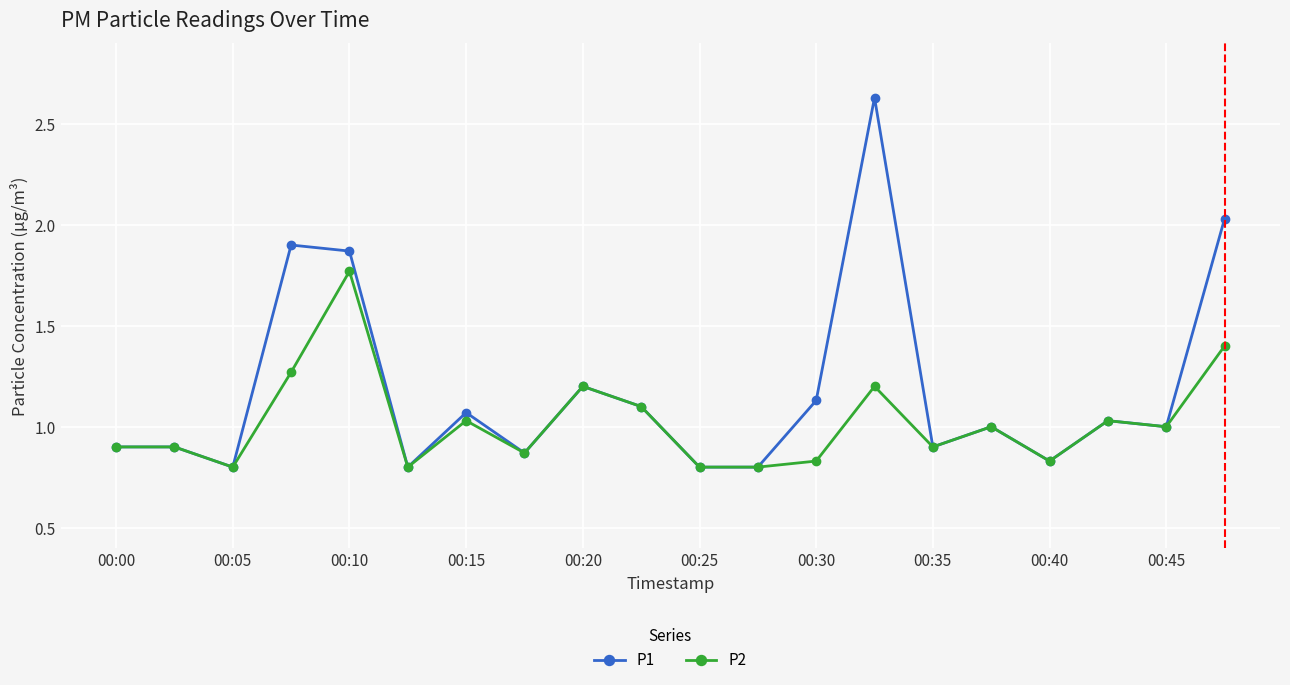

At how many categories does at least one series exceed 0?

20